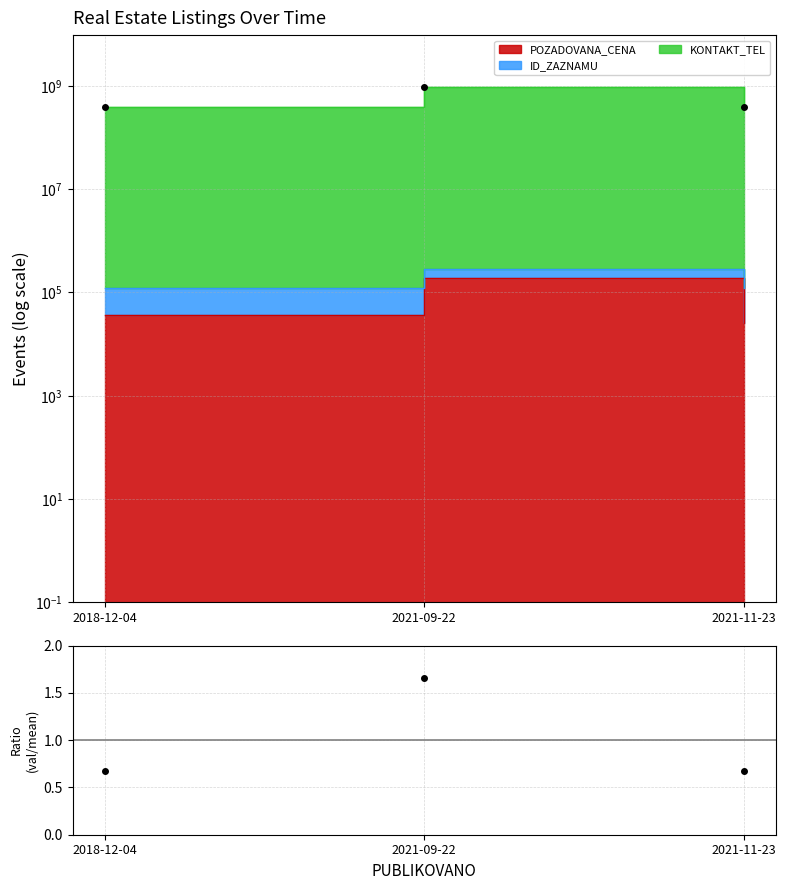

What is the greatest value displayed?

189000.0